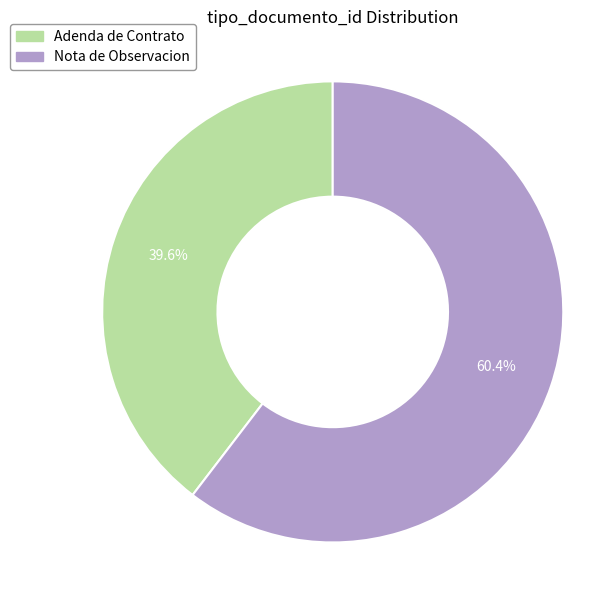

Which category has the biggest portion of the pie?

Nota de Observacion